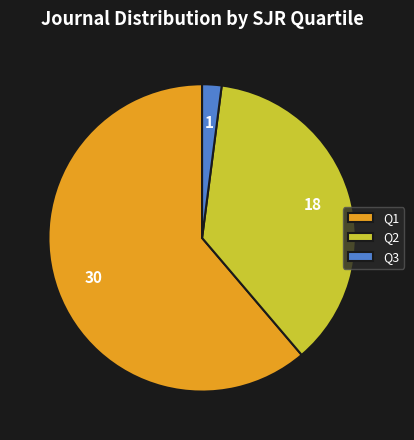

Is there a majority slice in this chart?

Yes